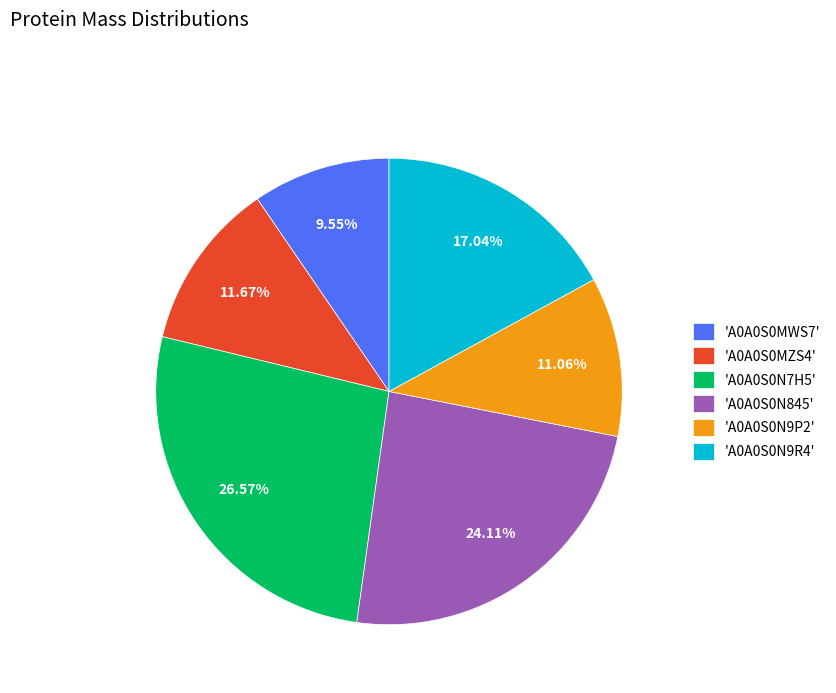

What is the ratio of the value at 'A0A0S0MZS4' to the value at 'A0A0S0N9R4'?

0.7